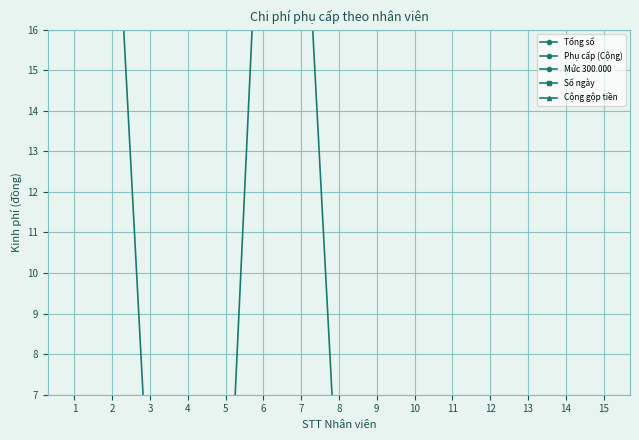

True or false: Tổng số has more than 2 points higher than both neighbors.

False